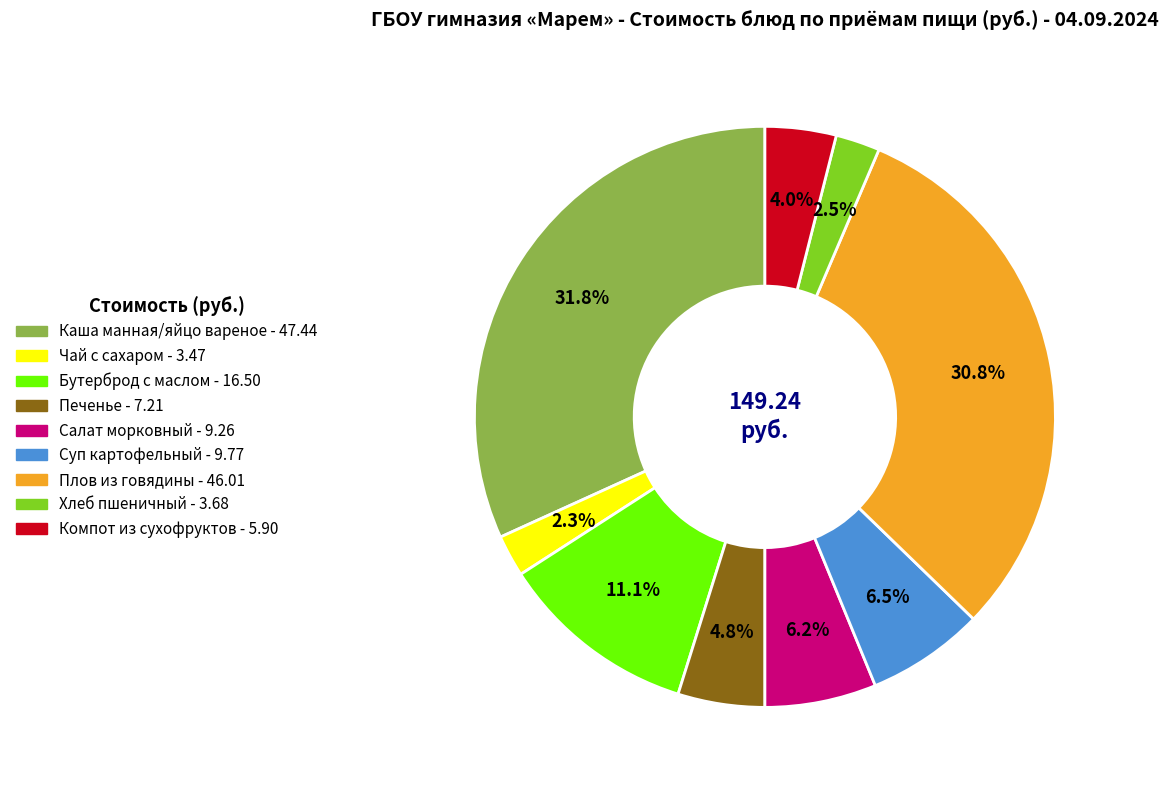

How many slices are in this pie chart?

9